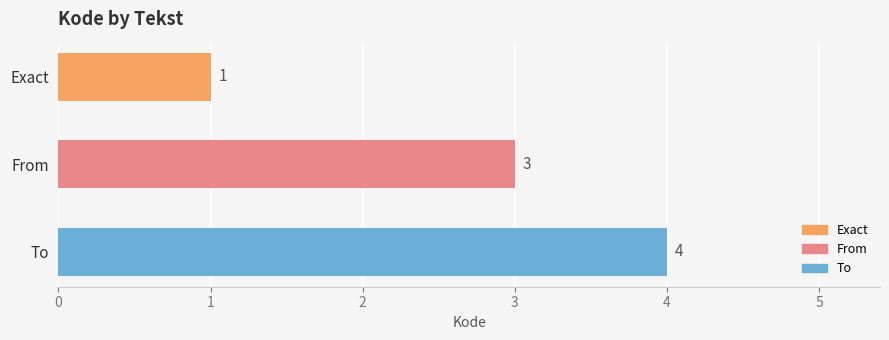

Count the number of categories in the chart.

3